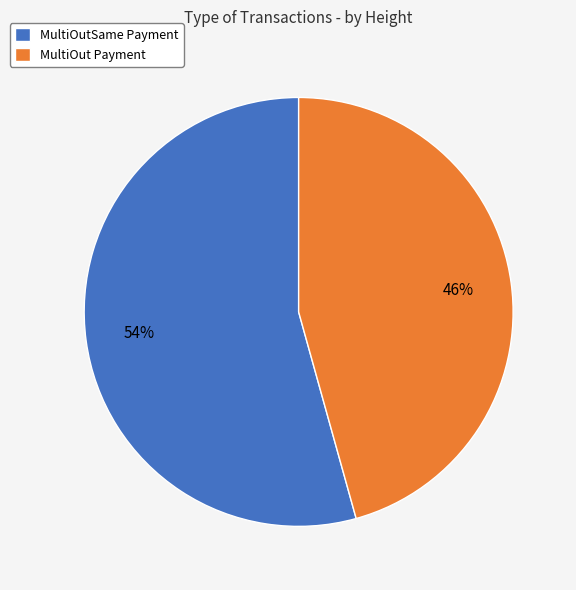

Which slice represents more than half of the pie?

MultiOutSame Payment